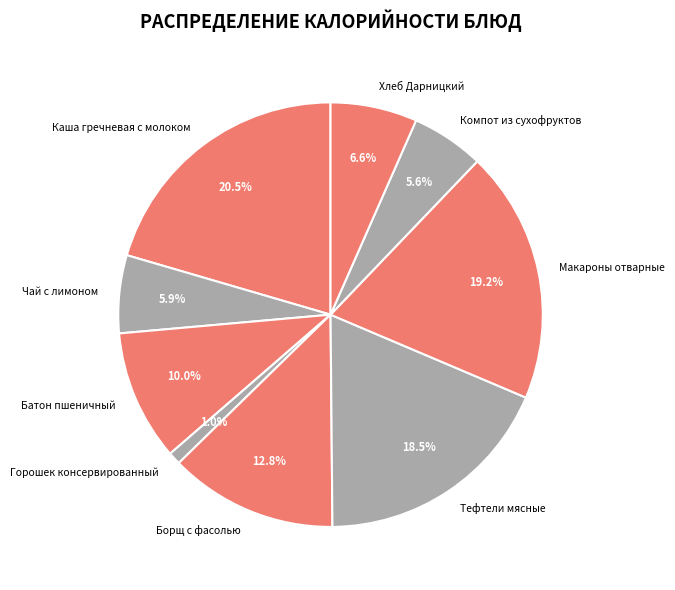

Count the number of slices in the pie.

9